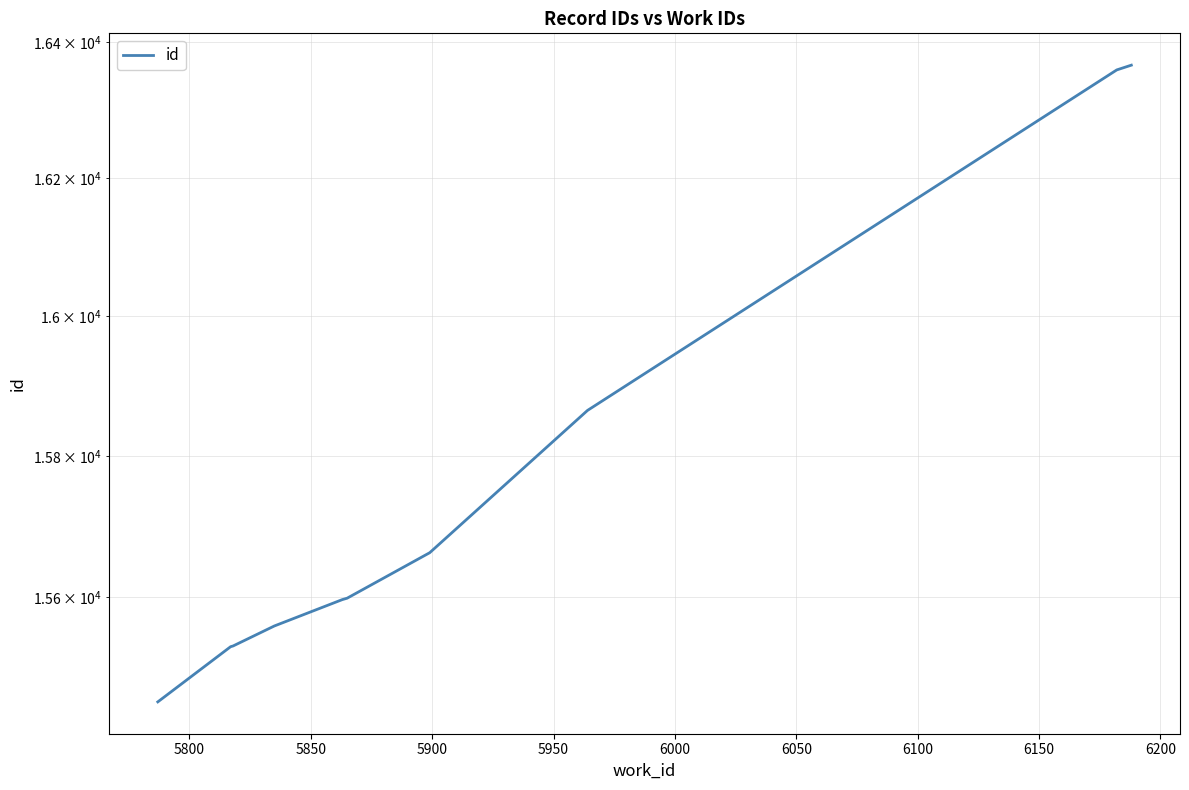

How many series are shown in this chart?

1